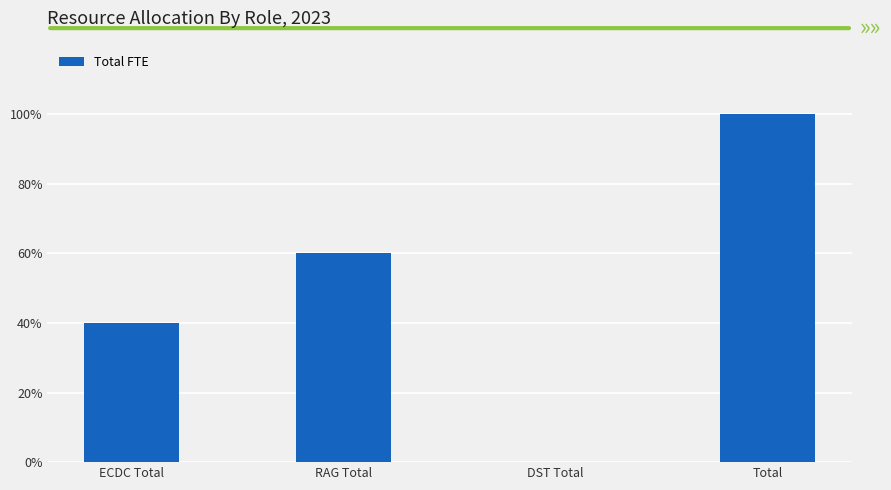

Is it true that the value at Total is 100?

True